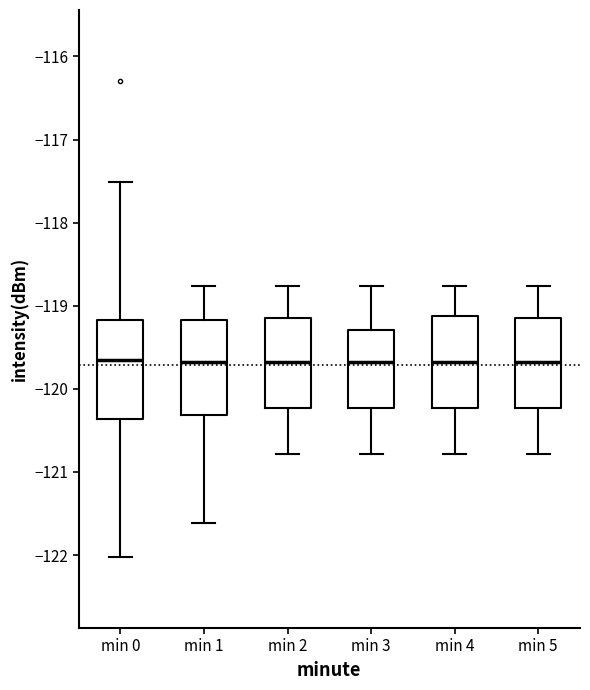

Where does the upper whisker of the box for min 2 end on the y-axis? The values are not printed on the chart, so give them approximately, as read against the axis.

-118.8